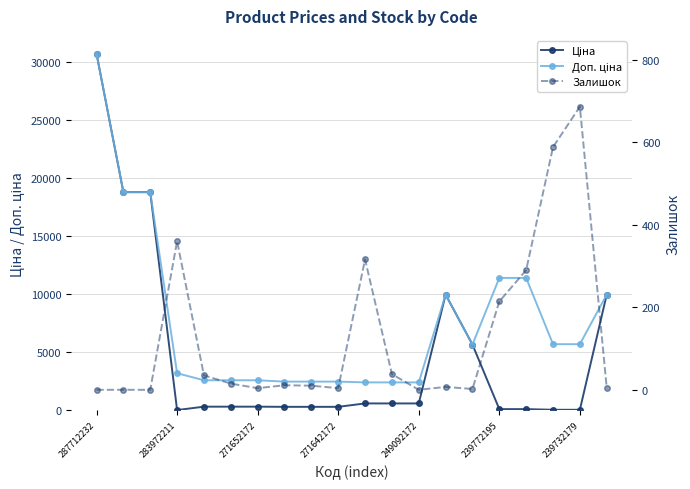

Count the number of data series in this chart.

3